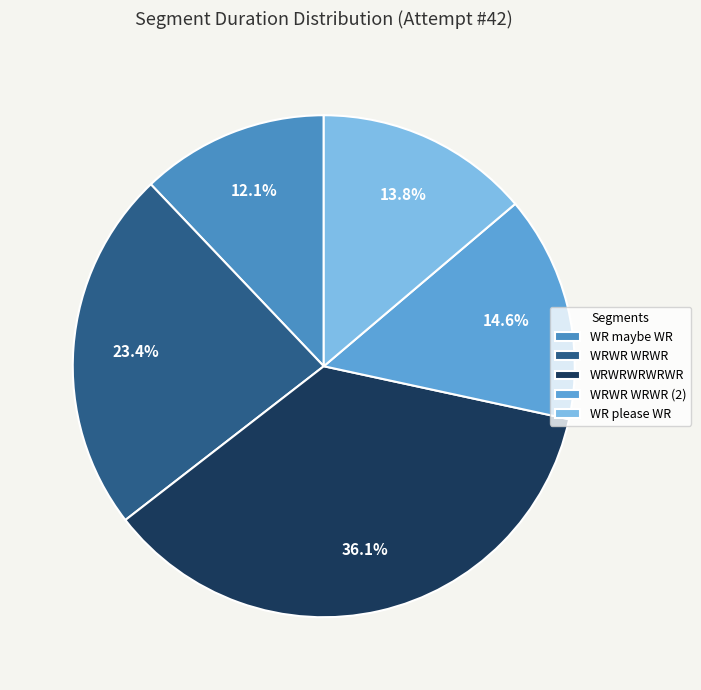

How many segments does this pie chart have?

5